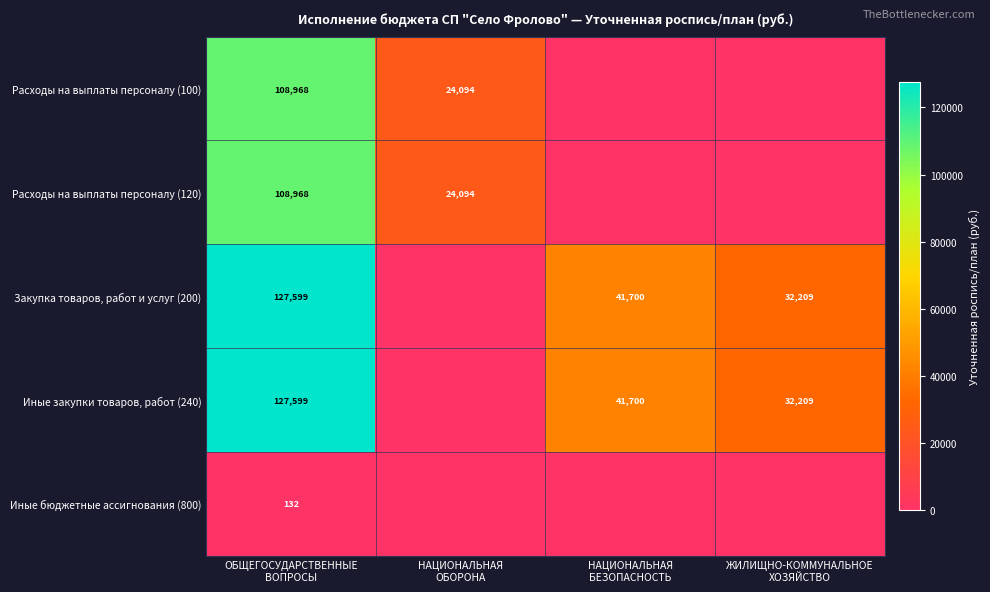

Rank the series by their maximum value, from lowest to highest.

Иные бюджетные ассигнования (800), Расходы на выплаты персоналу (100), Расходы на выплаты персоналу (120), Закупка товаров, работ и услуг (200), Иные закупки товаров, работ (240)